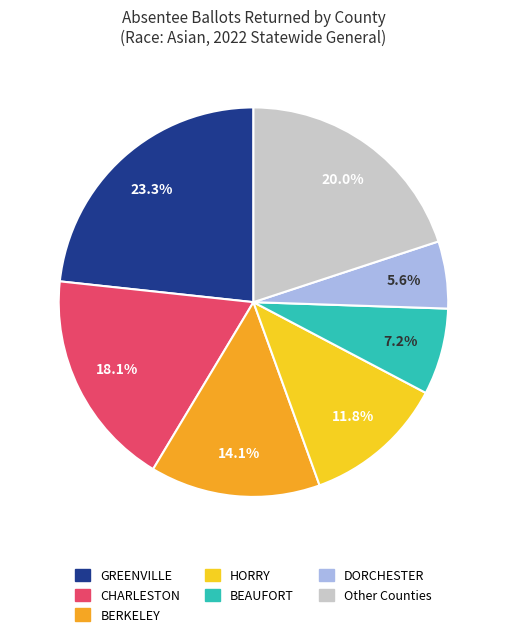

Does any single category account for the majority?

No